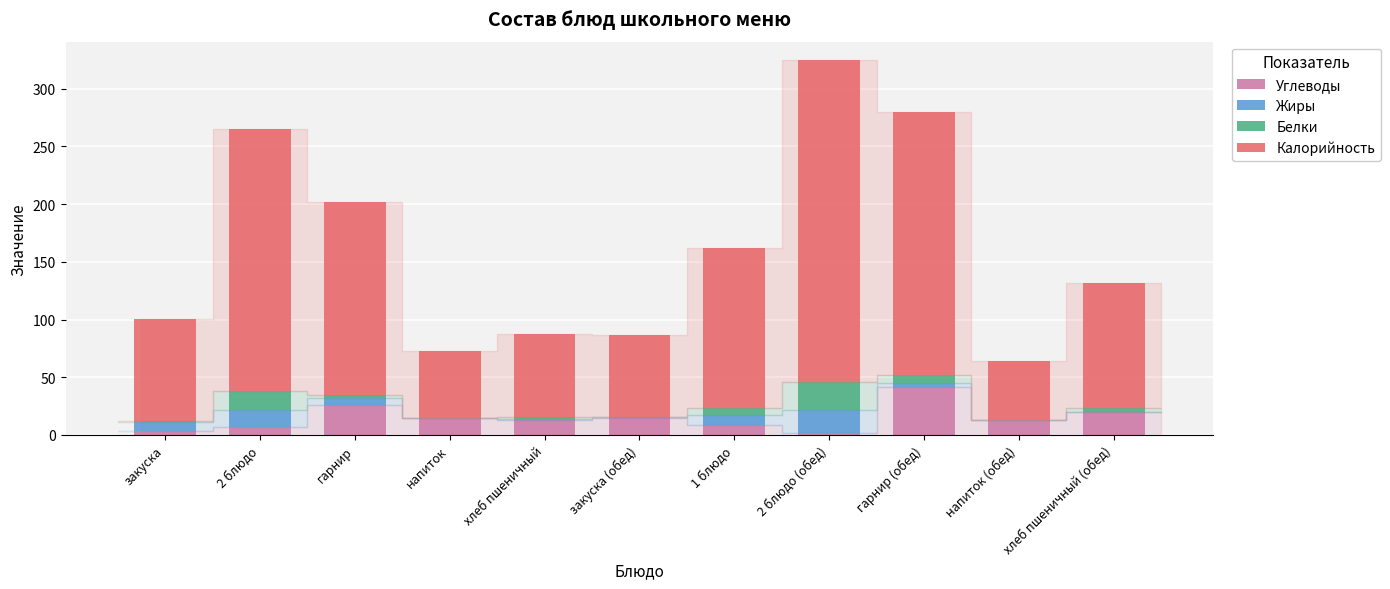

The value of Углеводы at гарнир (обед) is 41.3. True or false?

True